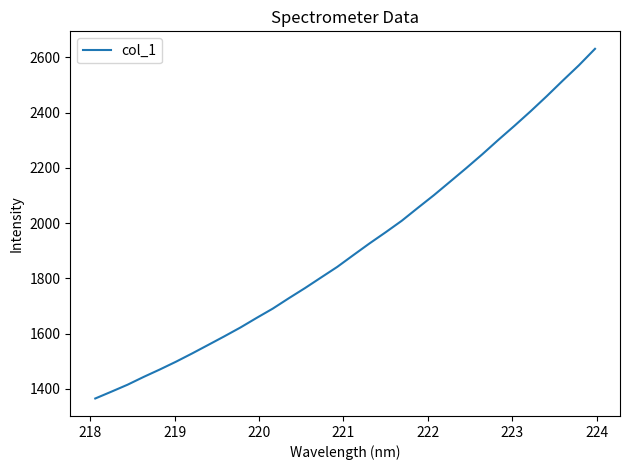

What is the smallest value displayed?

1365.2